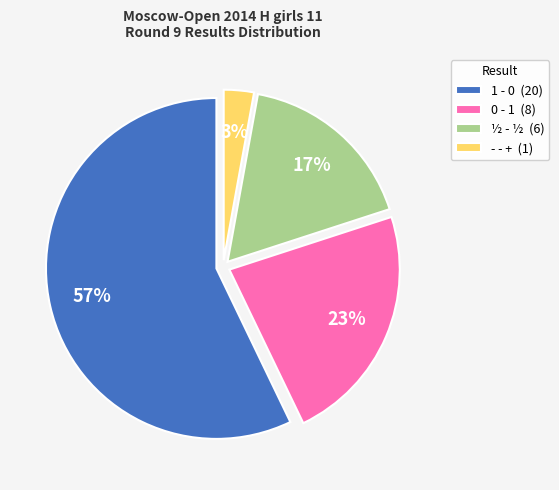

Which category has the biggest portion of the pie?

1 - 0